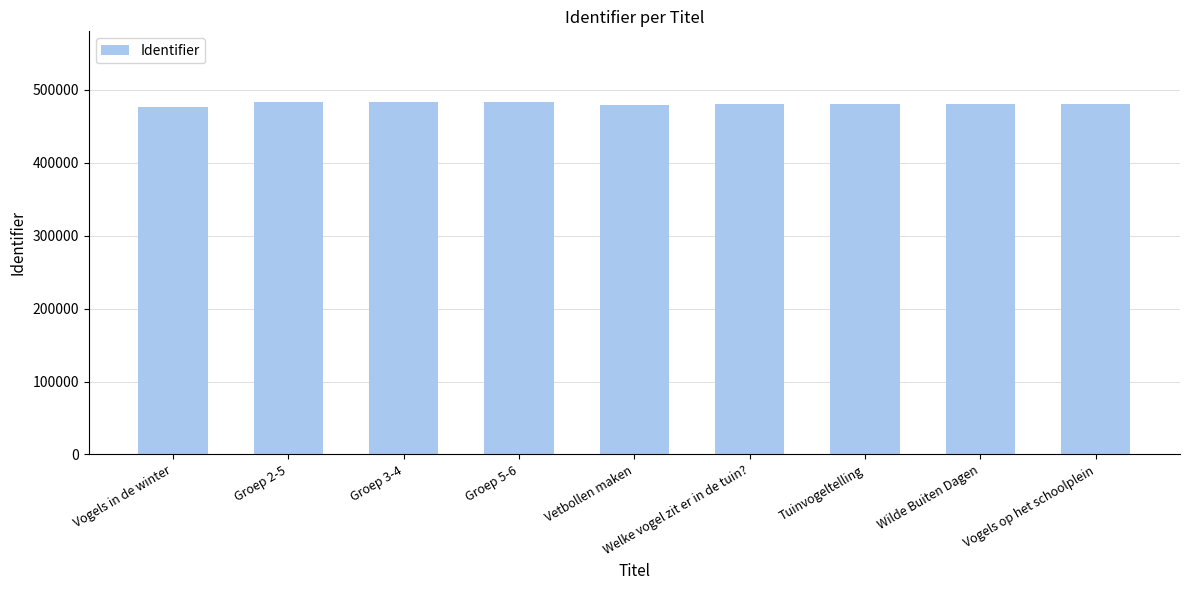

Approximately how many times larger is the value at Wilde Buiten Dagen compared to Vetbollen maken?

1.0